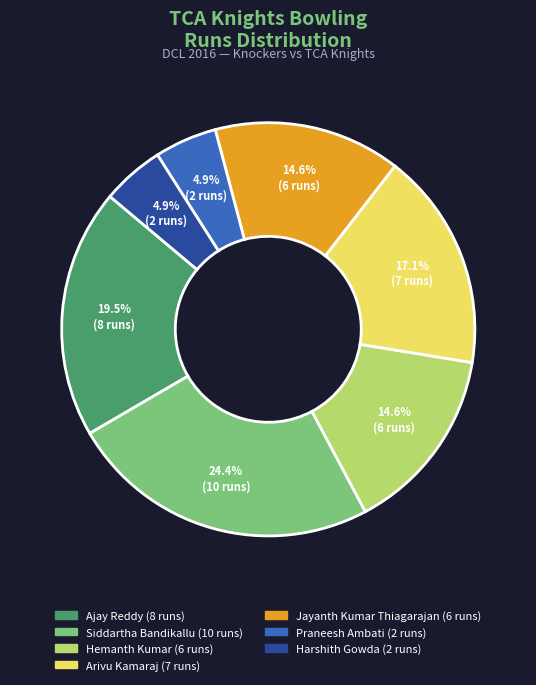

Does any single category account for the majority?

No